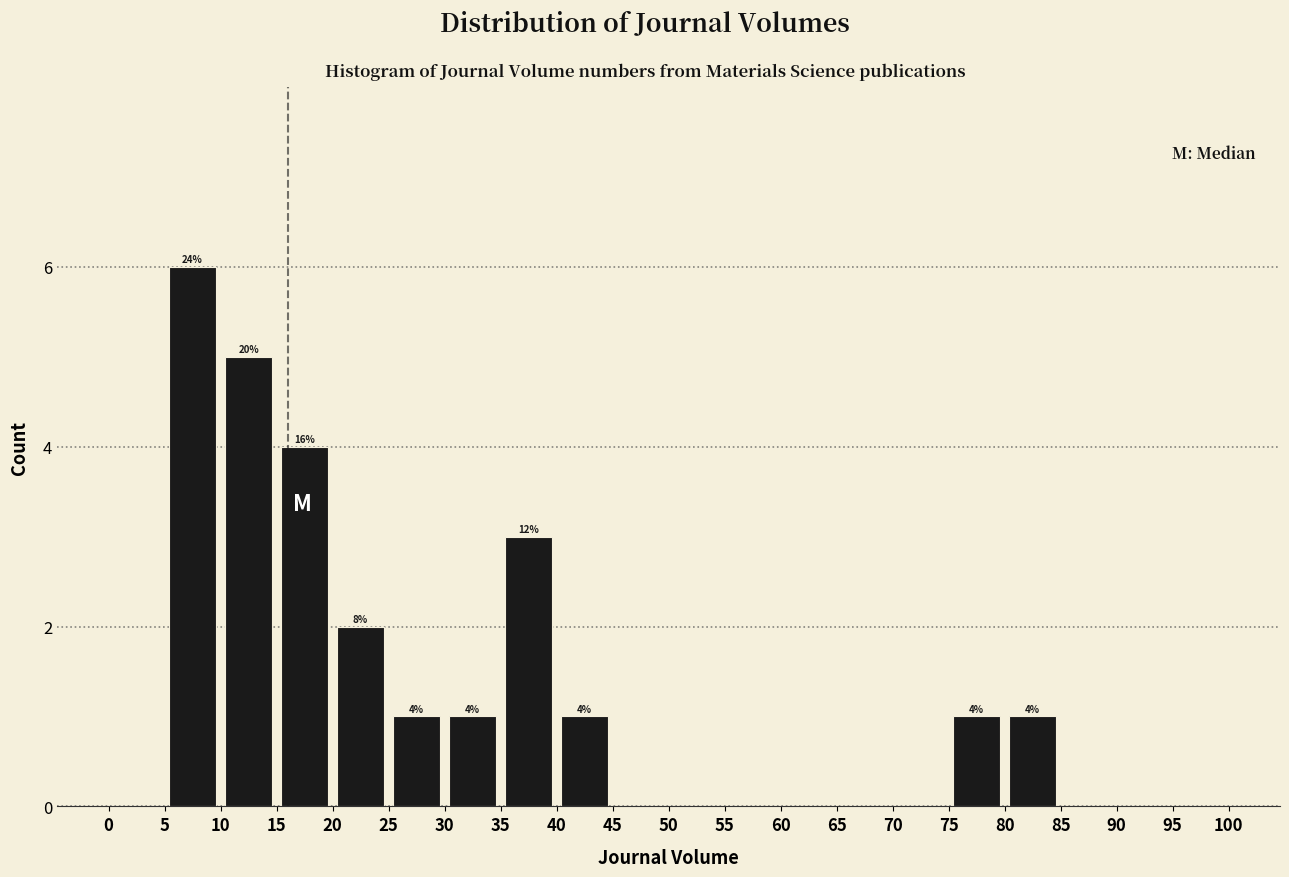

Over which range of the x-axis is the bar tallest?

5 to 10